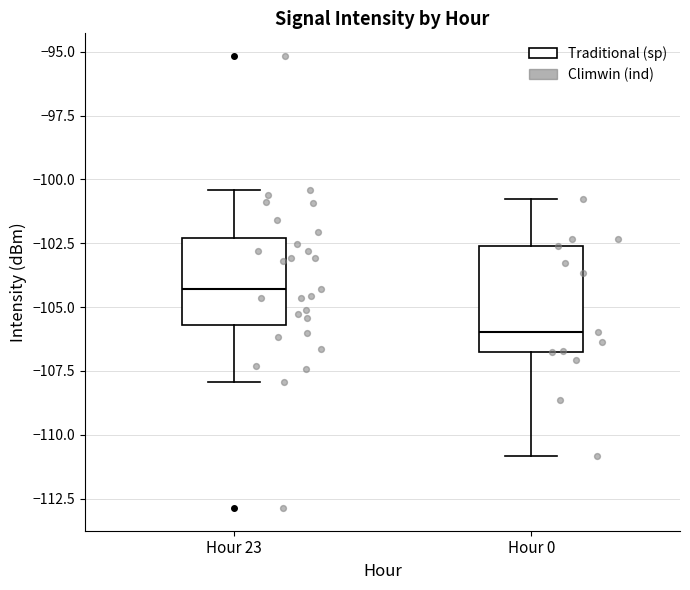

Which box is the tallest, from its lower edge to its upper edge?

Hour 0